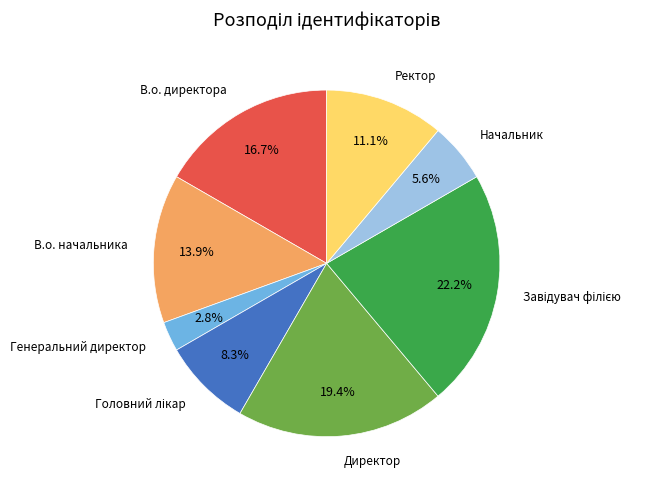

Is there any slice that represents more than half of the pie?

No